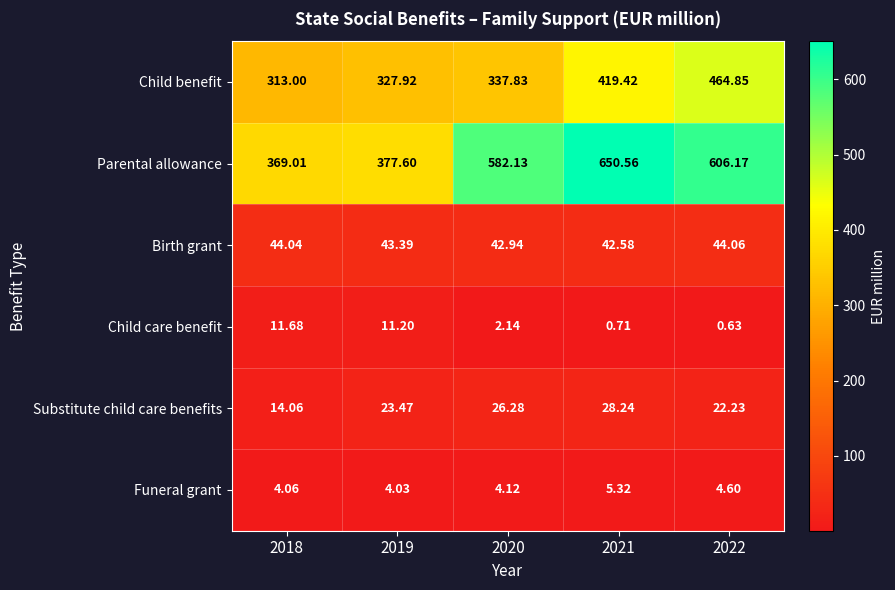

Which series has the largest total across all categories?

Parental allowance